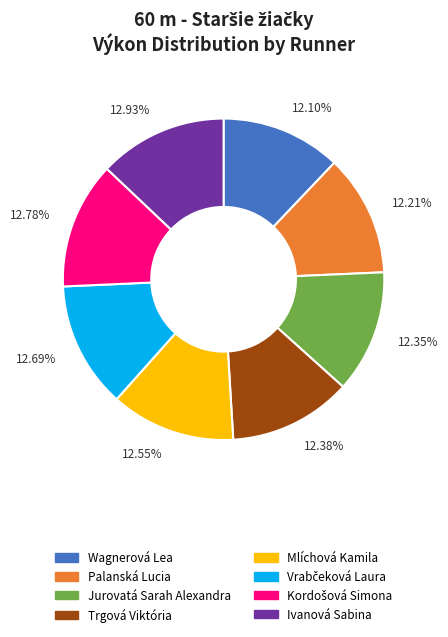

To the nearest percent, what percentage of the pie is Ivanová Sabina?

13%